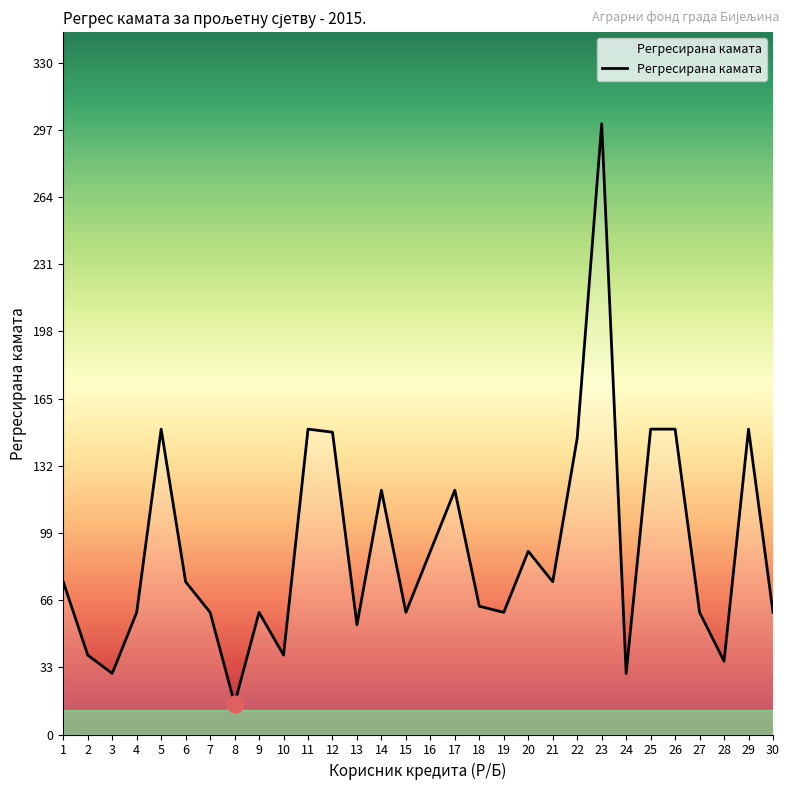

Is this an area chart (filled region under the line)?

No